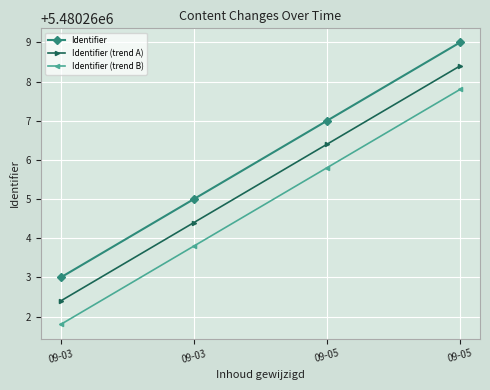

How many data points does each series have?

4